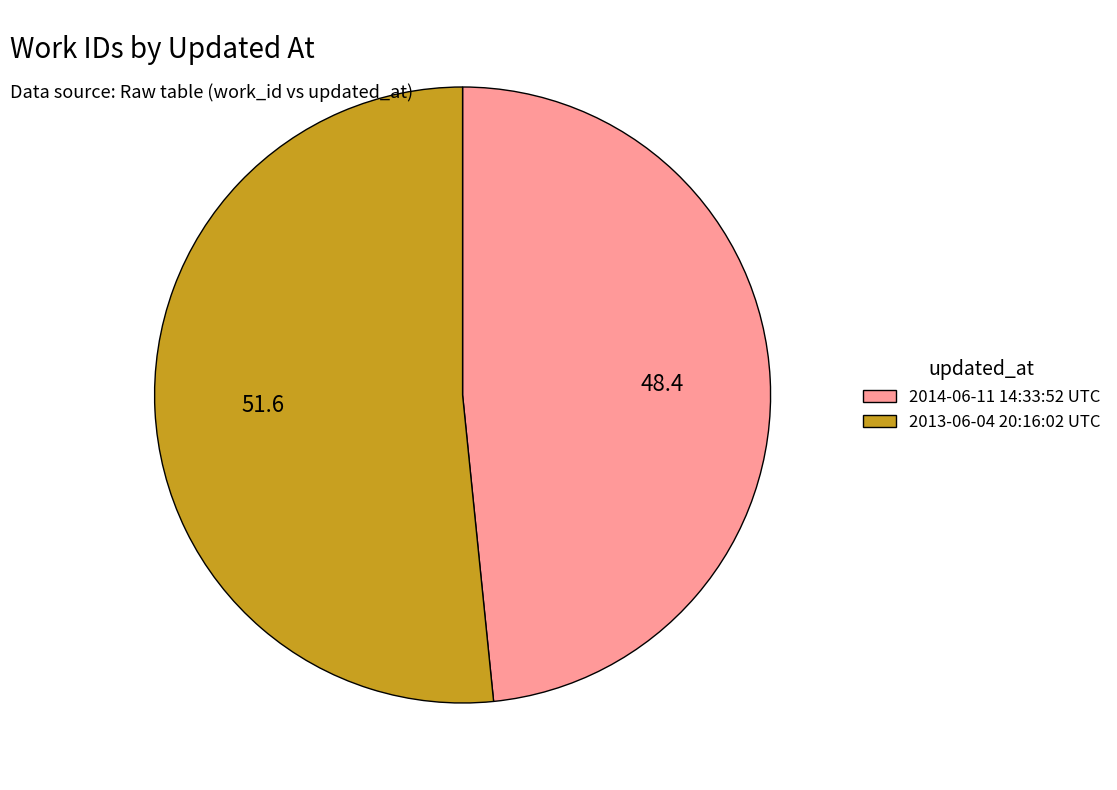

What is the smallest slice in the pie chart?

2014-06-11 14:33:52 UTC